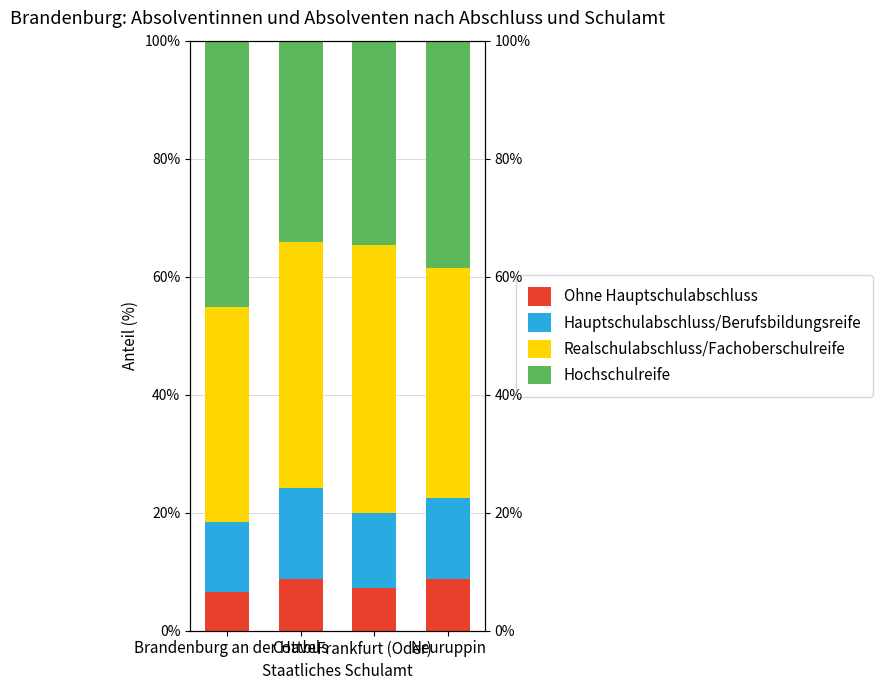

Reading left to right, list all the values displayed in this chart.

Ohne Hauptschulabschluss: Brandenburg an der Havel=6.5	Cottbus=8.8	Frankfurt (Oder)=7.2	Neuruppin=8.7
Hauptschulabschluss/Berufsbildungsreife: Brandenburg an der Havel=11.8	Cottbus=15.5	Frankfurt (Oder)=12.7	Neuruppin=13.8
Realschulabschluss/Fachoberschulreife: Brandenburg an der Havel=36.5	Cottbus=41.6	Frankfurt (Oder)=45.5	Neuruppin=38.9
Hochschulreife: Brandenburg an der Havel=45.1	Cottbus=34.2	Frankfurt (Oder)=34.6	Neuruppin=38.6